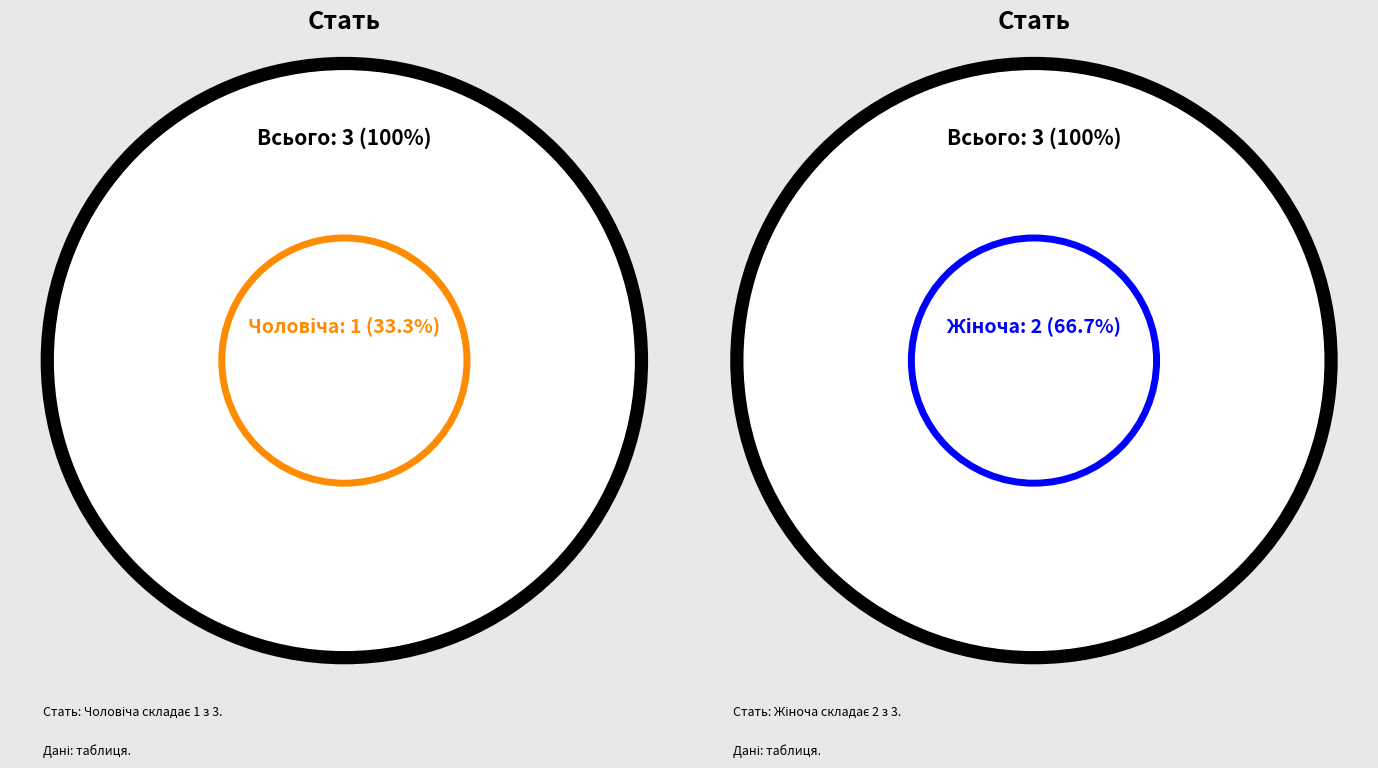

The Чоловіча slice represents 33% of the pie. True or false?

True